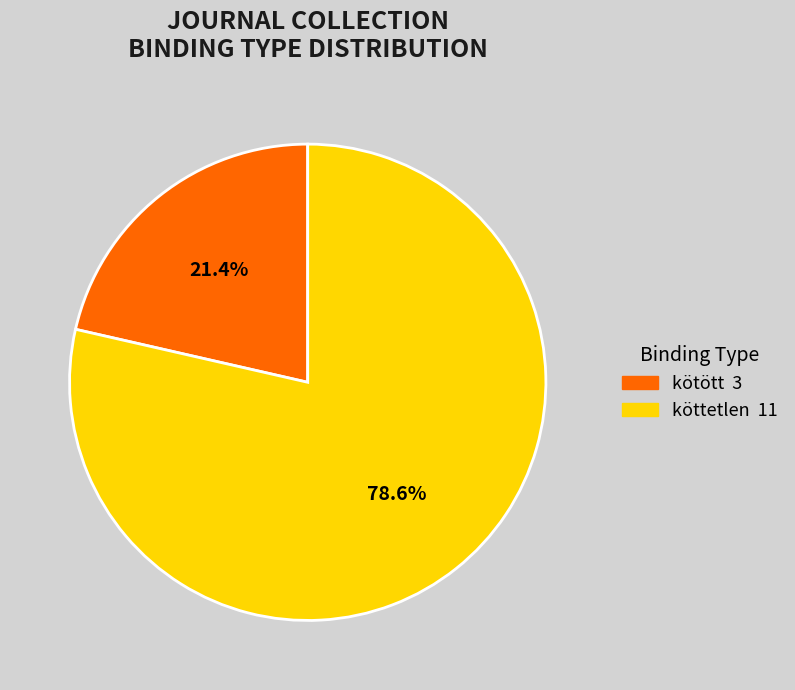

Does any single category account for the majority?

Yes